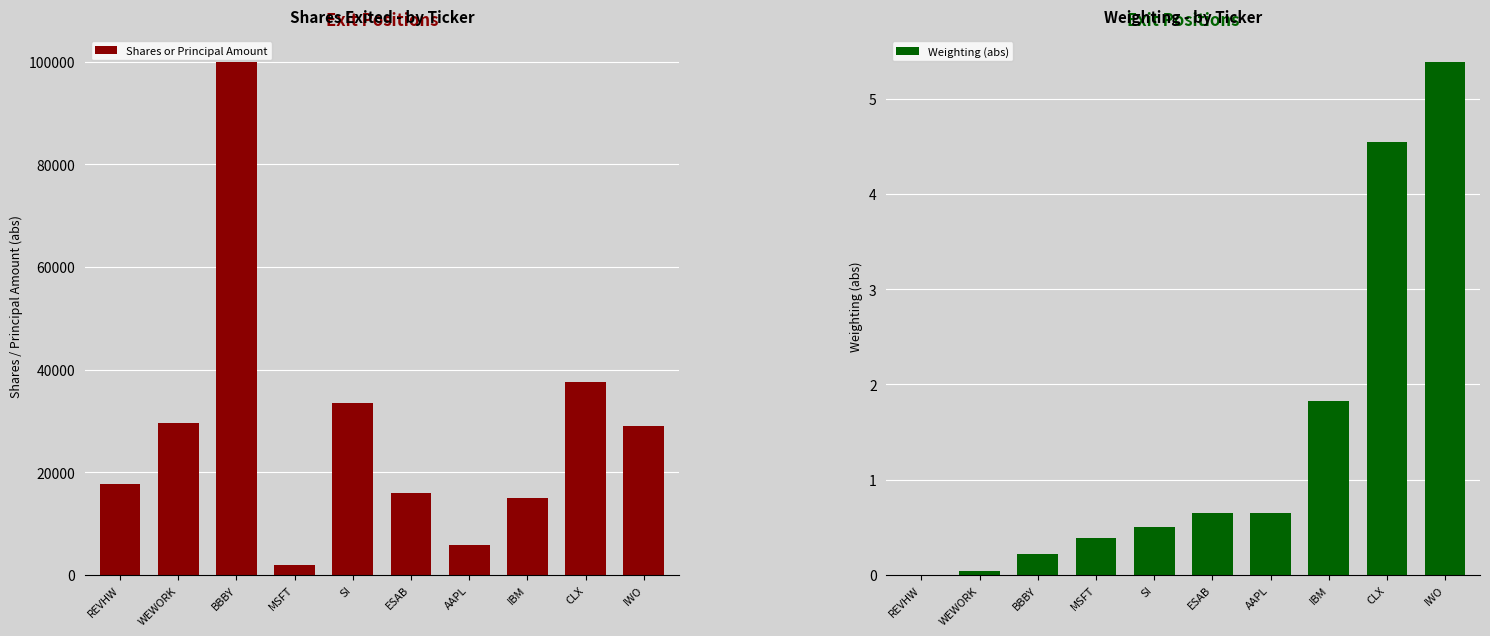

Reading left to right, list all the values displayed in this chart.

Shares or Principal Amount: 17780.0	29500.0	100000.0	1851.0	33400.0	16027.0	5800.0	15000.0	37500.0	29100.0
Weighting (abs): 0.0	0.0	0.2	0.4	0.5	0.6	0.7	1.8	4.5	5.4